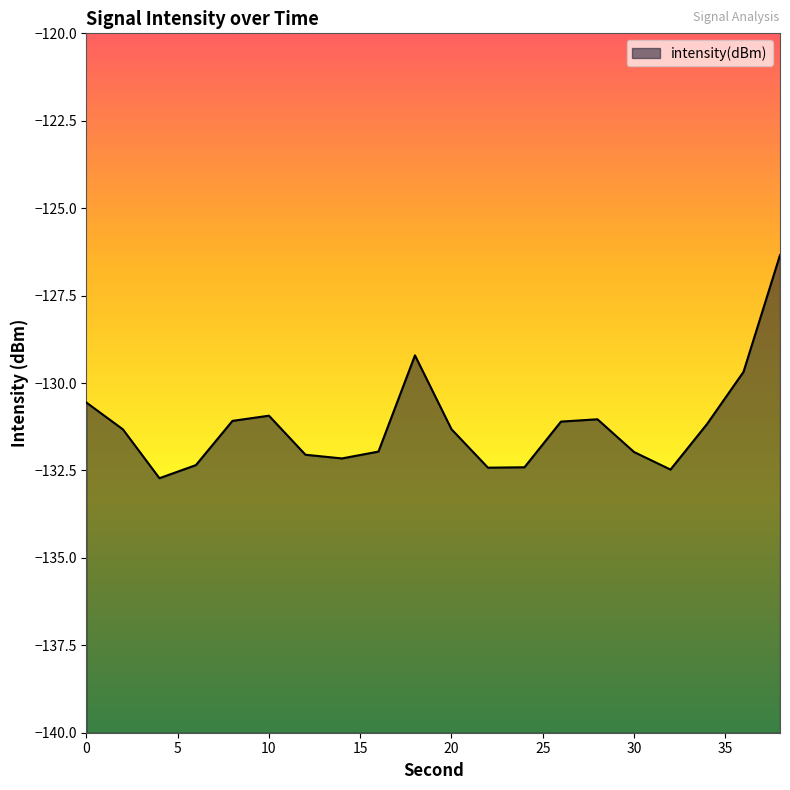

How many interior local valleys (lower than both neighbors) does the data have?

4